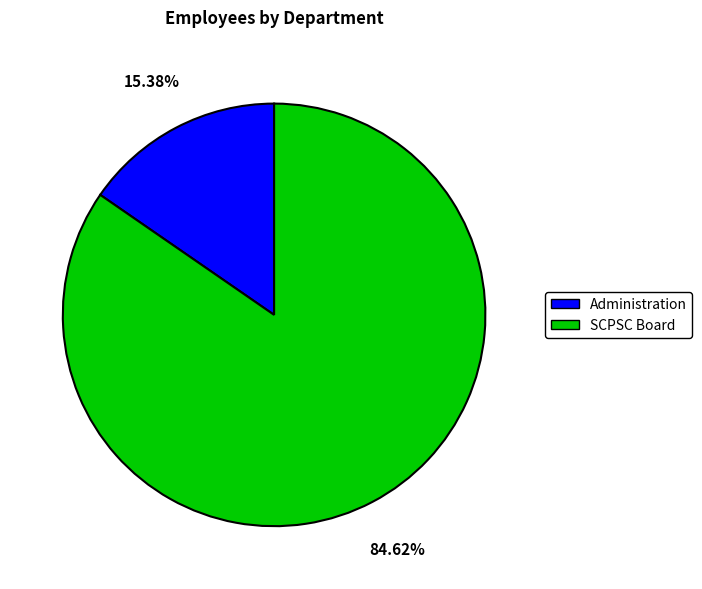

Which slice is the largest?

SCPSC Board